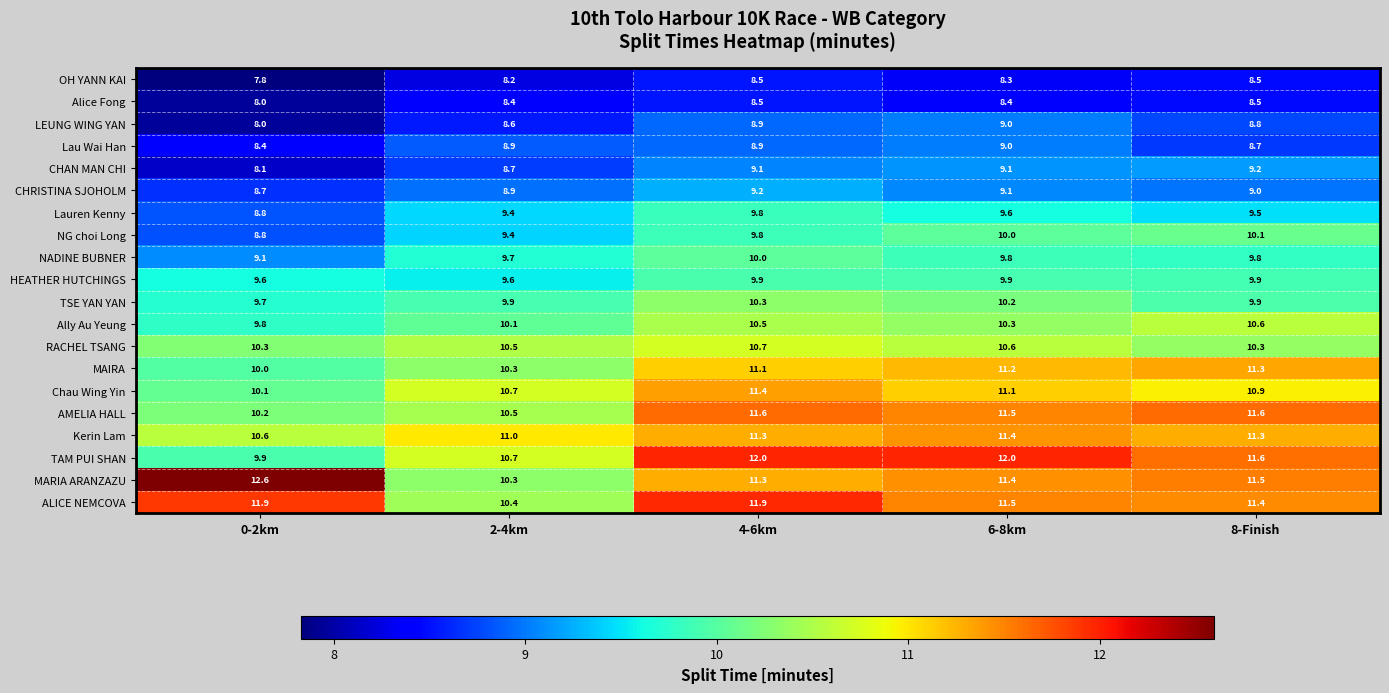

What is the average value of the NG choi Long series?

9.6